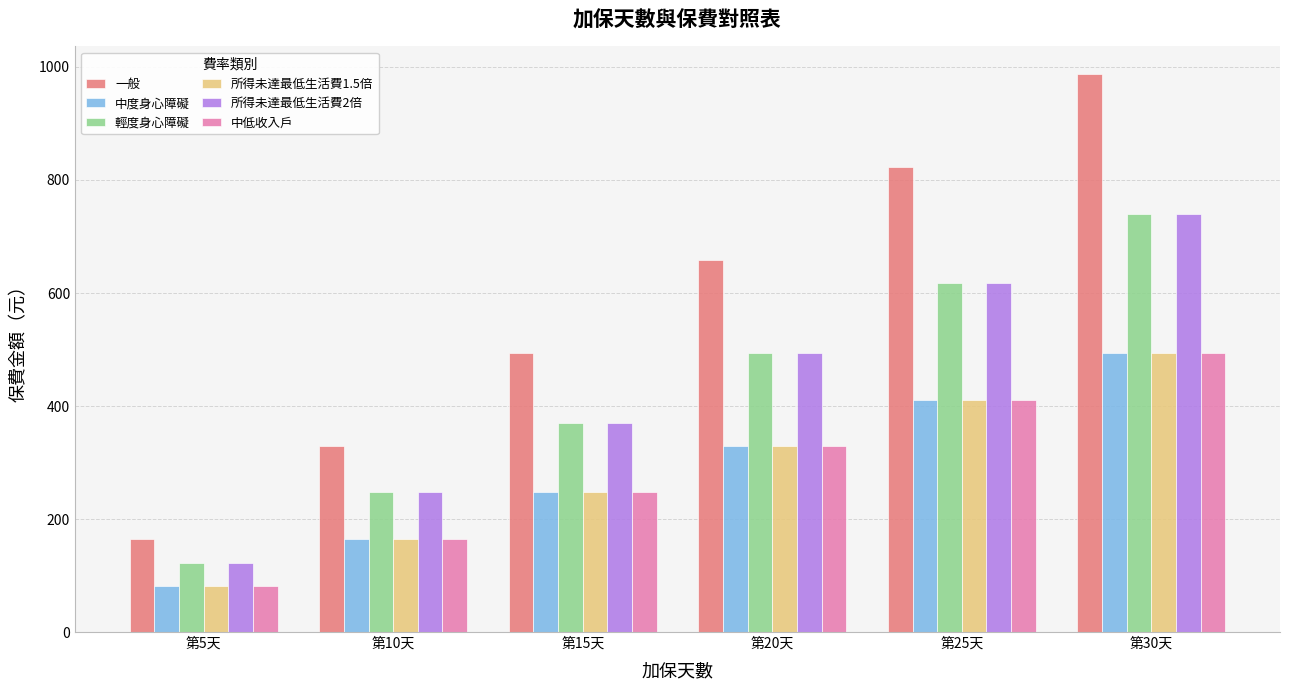

Which category has the highest value in the 輕度身心障礙 series?

第30天